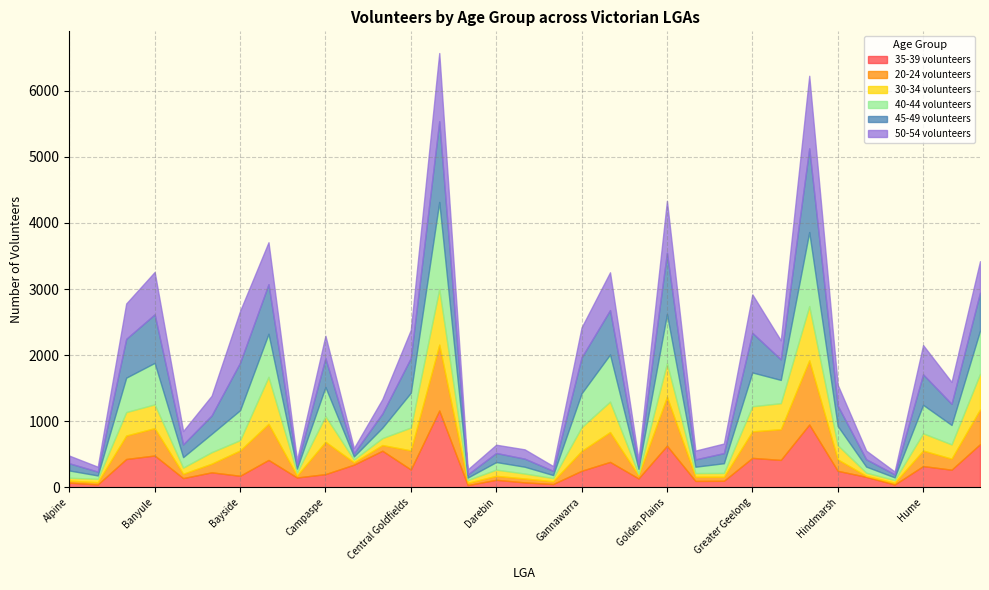

In 20-24 volunteers, how many points are higher than both neighbors (excluding endpoints)?

12